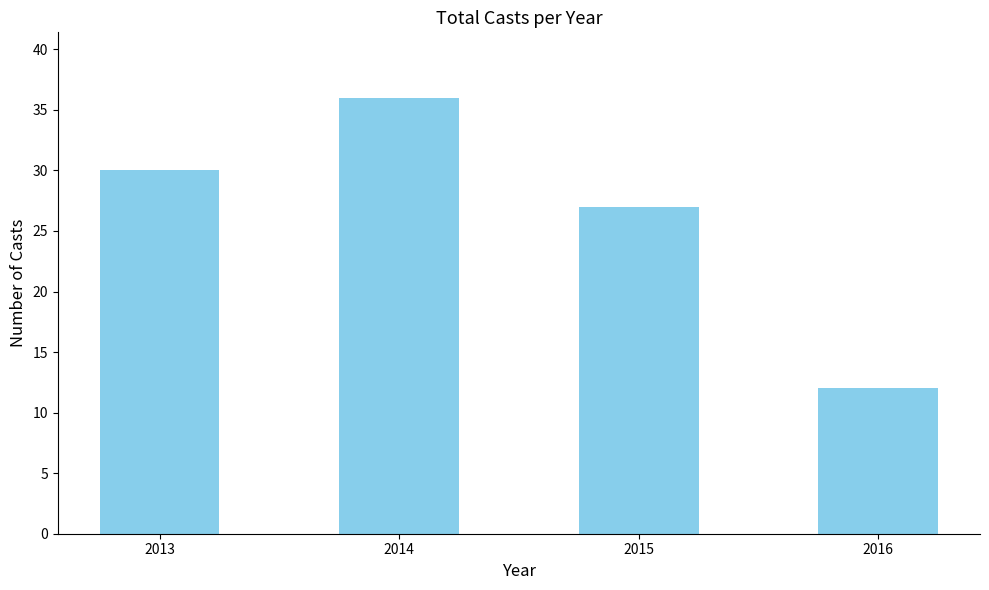

Is it true that the value at 2014 is 36?

True